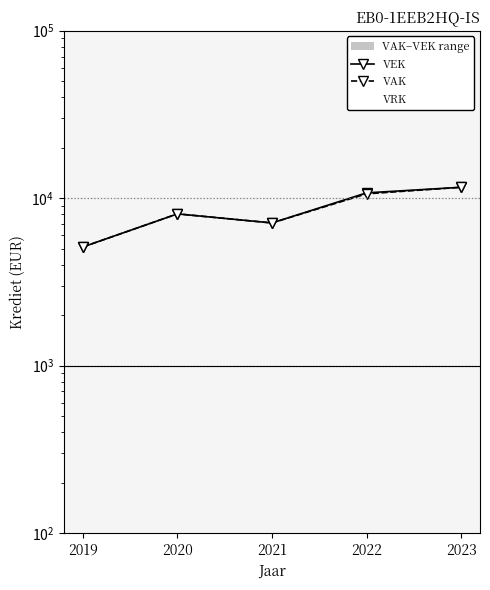

Where is the first local maximum for VEK?

2020